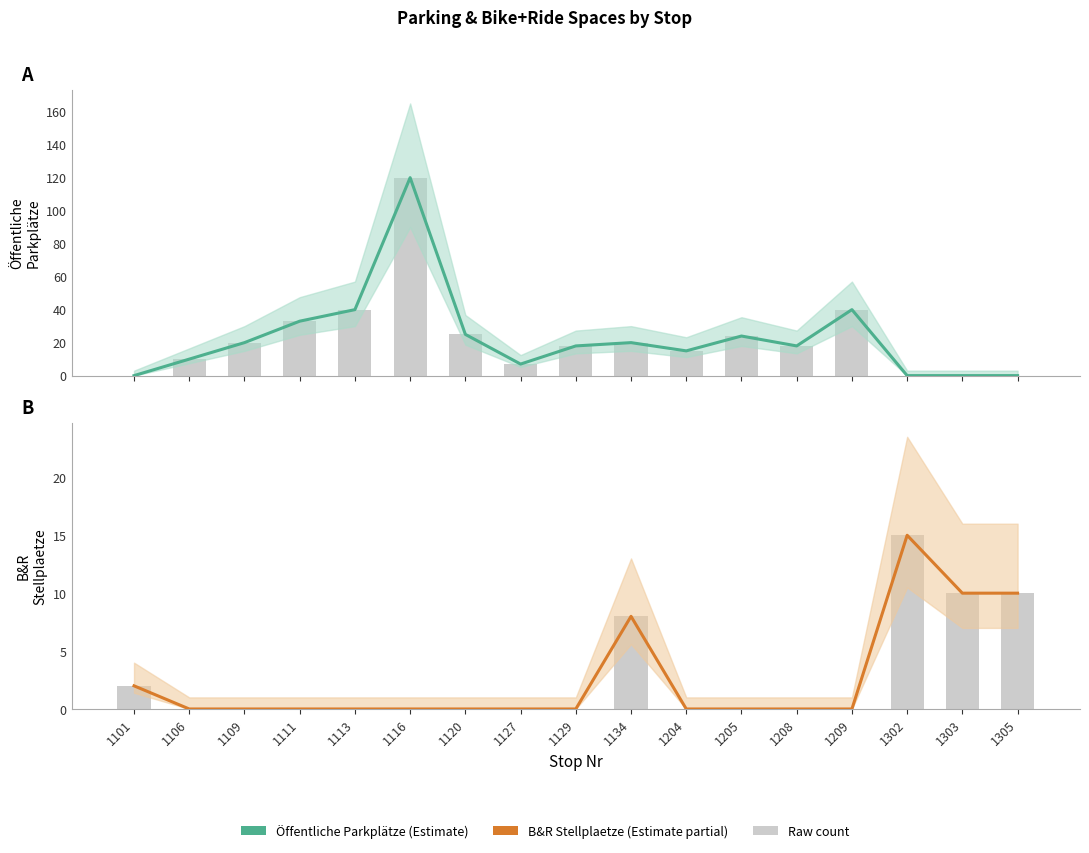

At how many categories does at least one series exceed 91?

1